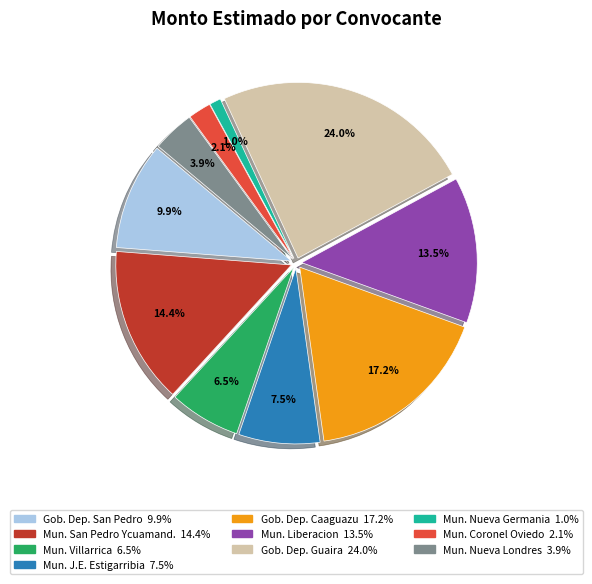

How many slices are in this pie chart?

10